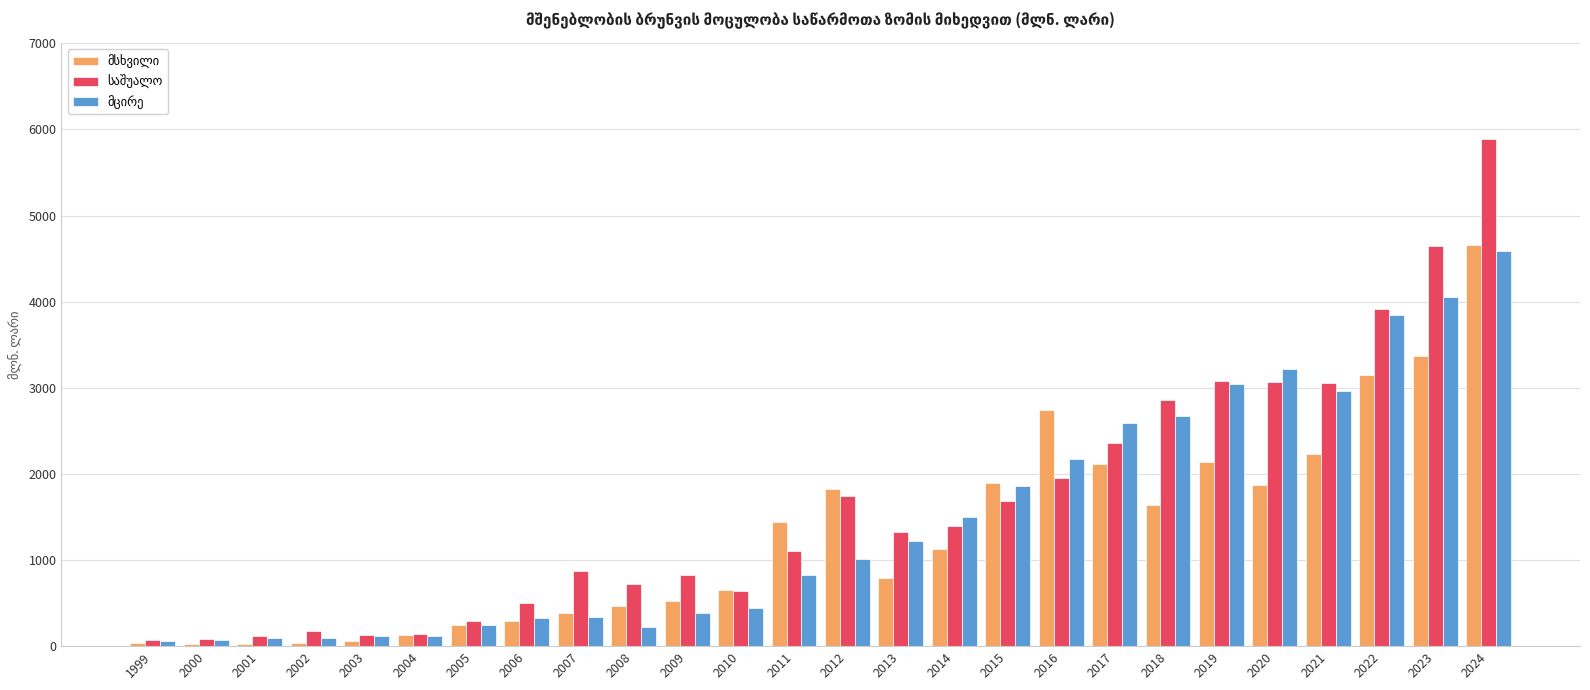

At which category does the chart reach its peak across all series?

2024